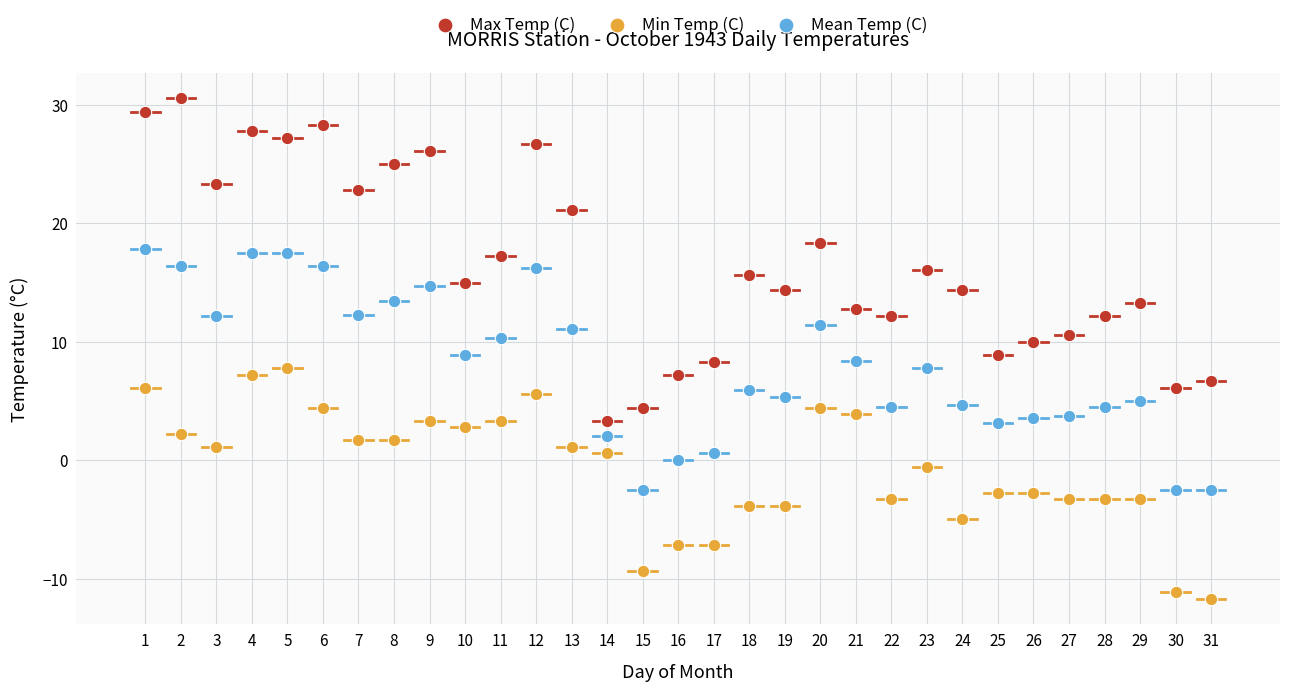

Which series has the largest Y range (max minus min)?

Max Temp (C)